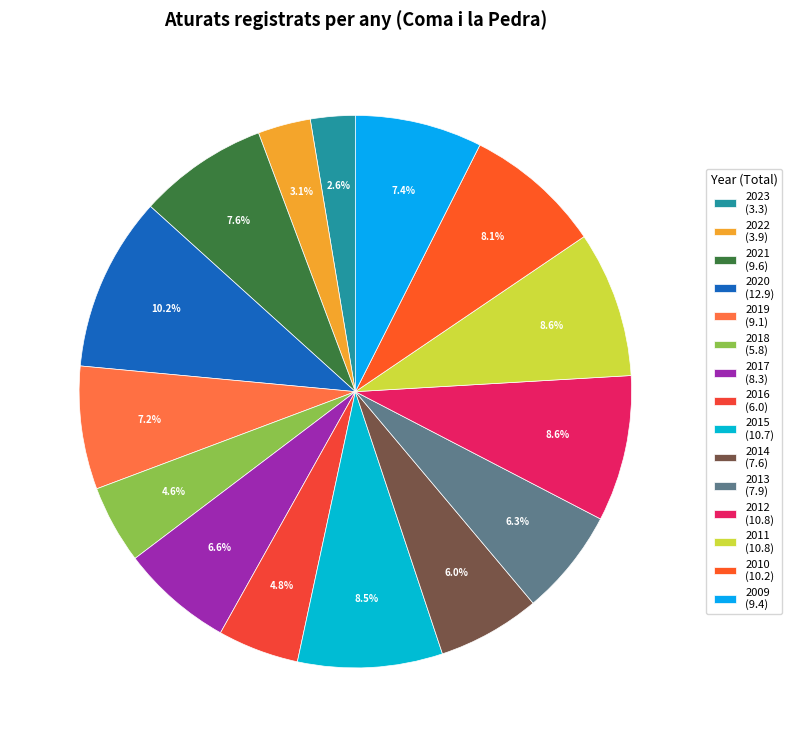

To the nearest percent, what portion does 2021 represent?

8%